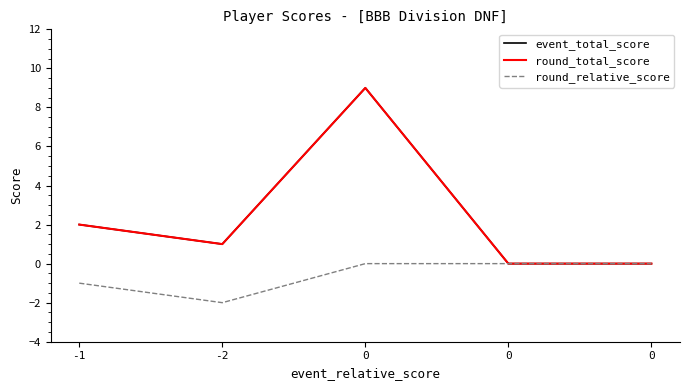

Reading left to right, what are all the values shown in this chart?

event_total_score: -1=2	-2=1	0=9	0=0	0=0
round_total_score: -1=2	-2=1	0=9	0=0	0=0
round_relative_score: -1=-1	-2=-2	0=0	0=0	0=0